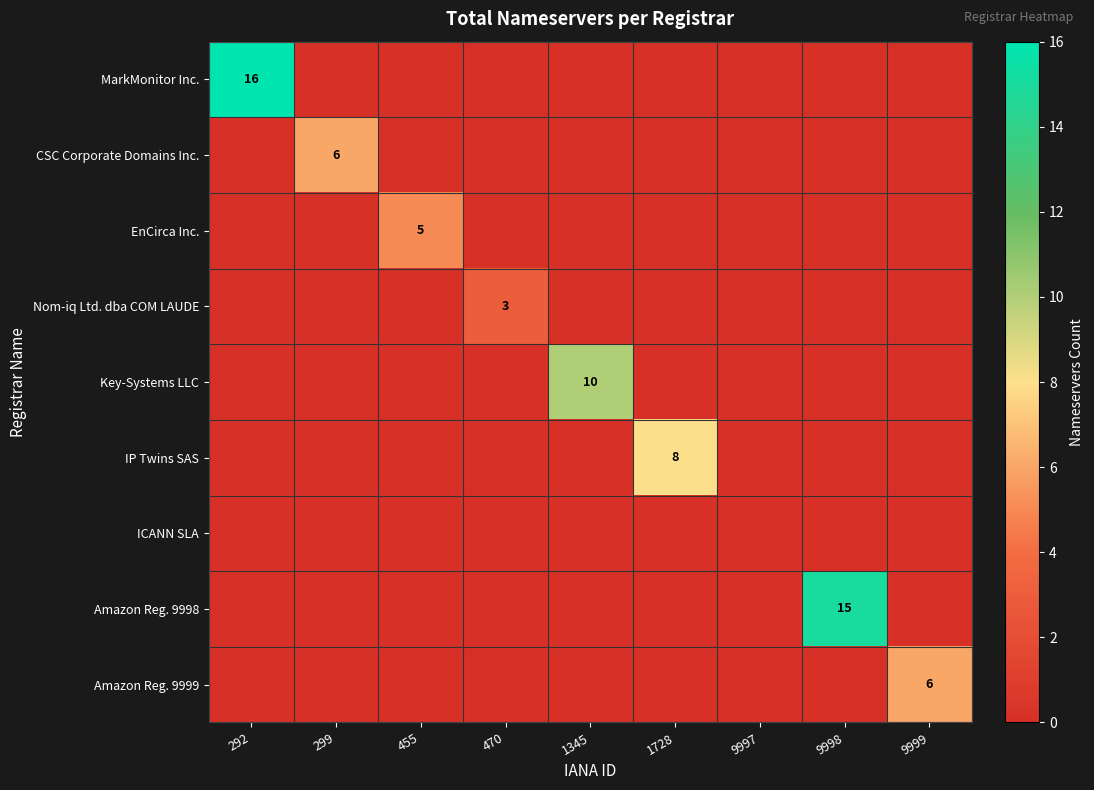

At which category is the sum across all series the highest?

292